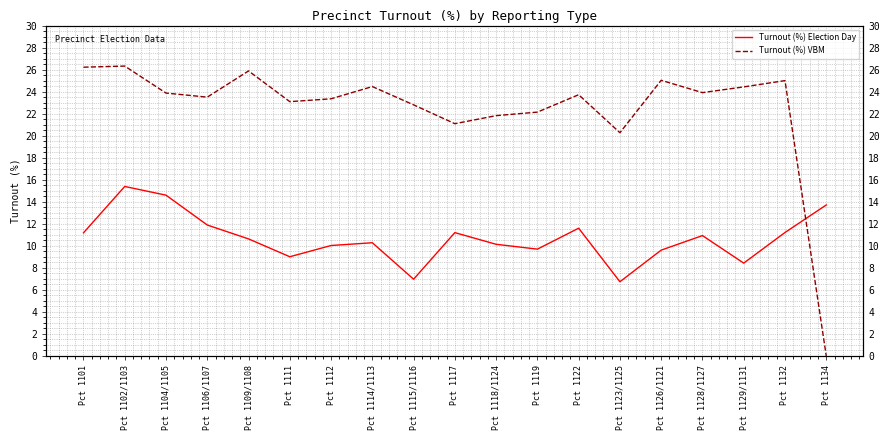

Where do Turnout (%) Election Day and Turnout (%) VBM first cross each other?

Pct 1132 and Pct 1134